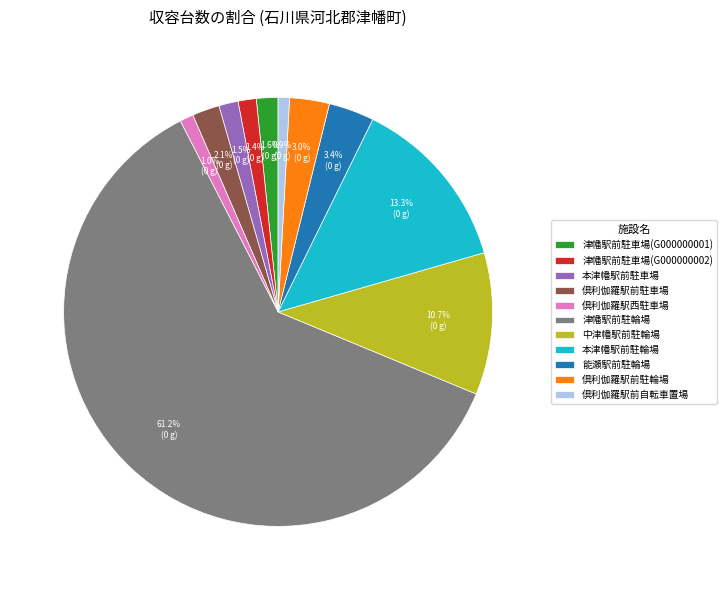

Which has a higher value, 津幡駅前駐車場(G000000002) or 中津幡駅前駐輪場?

中津幡駅前駐輪場